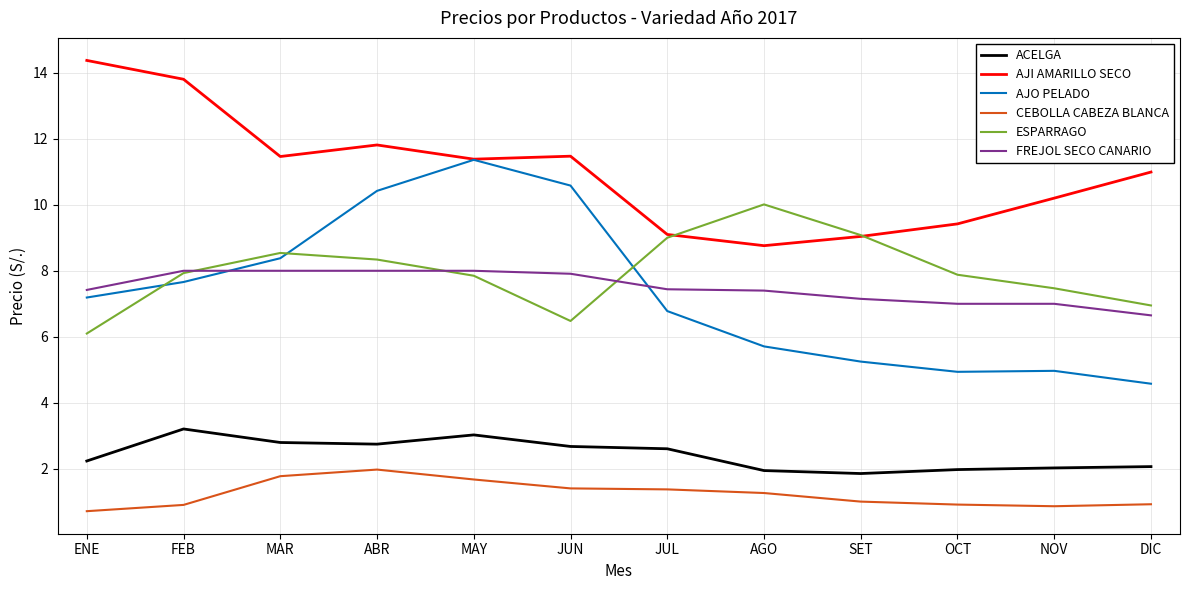

Which category has the lowest value in the ESPARRAGO series?

ENE